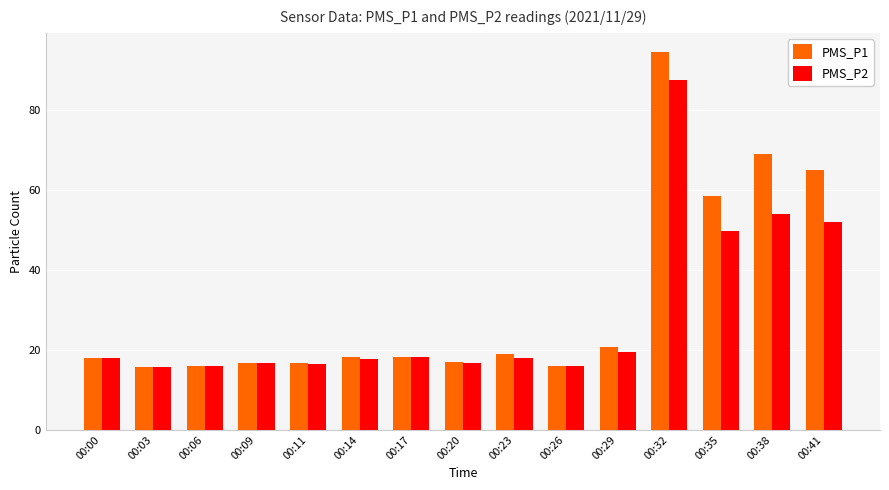

What are all the series names shown in the legend?

PMS_P1, PMS_P2